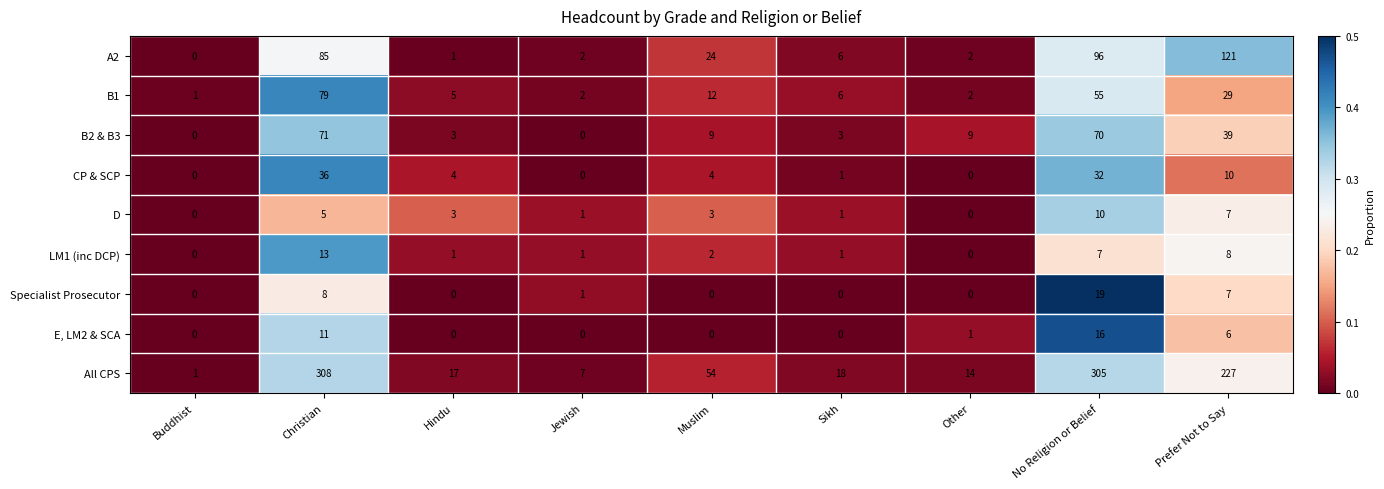

Which series has the largest total across all categories?

All CPS